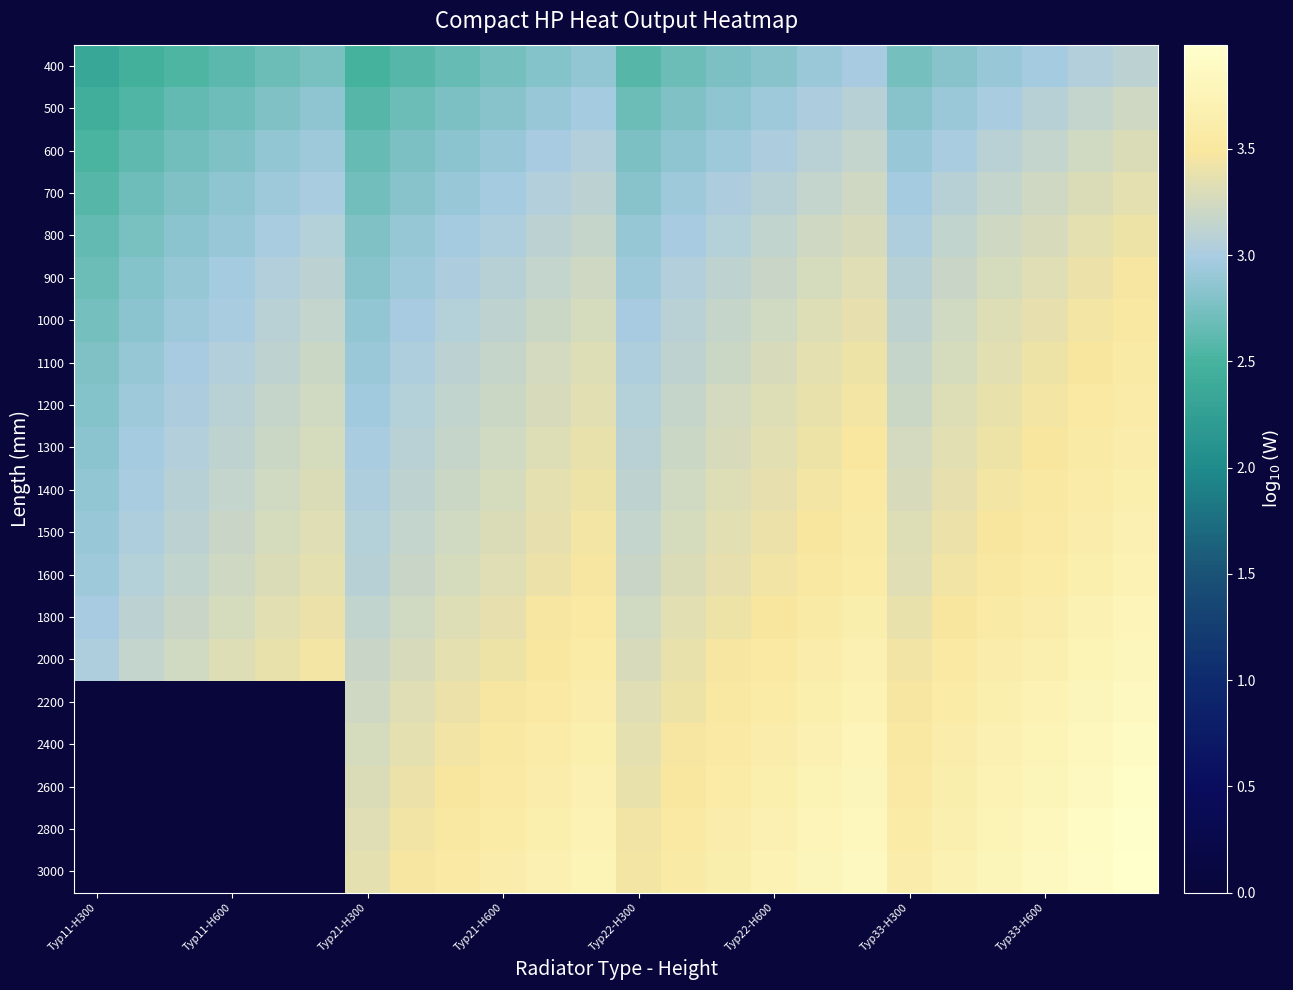

List the series in order of their peak value, lowest first.

400, 500, 600, 700, 800, 900, 1000, 1100, 1200, 1300, 1400, 1500, 1600, 1800, 2000, 2200, 2400, 2600, 2800, 3000